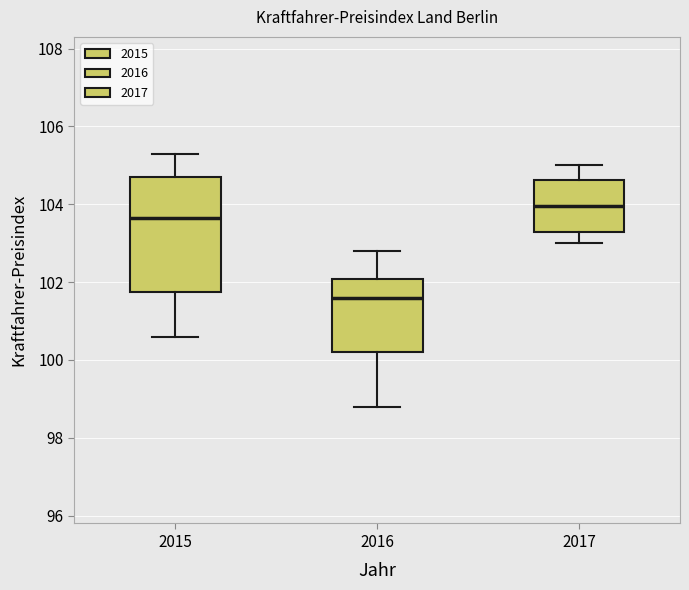

Where is the upper edge of the box at x = 2016 on the y-axis? The values are not printed on the chart, so give them approximately, as read against the axis.

102.0